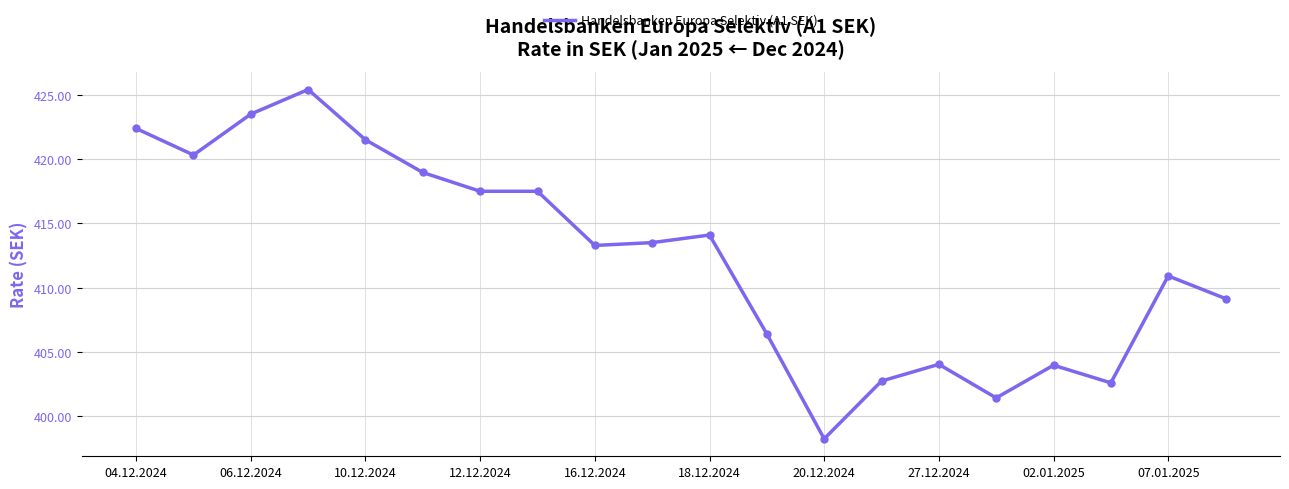

What is the minimum value shown in the chart?

398.3